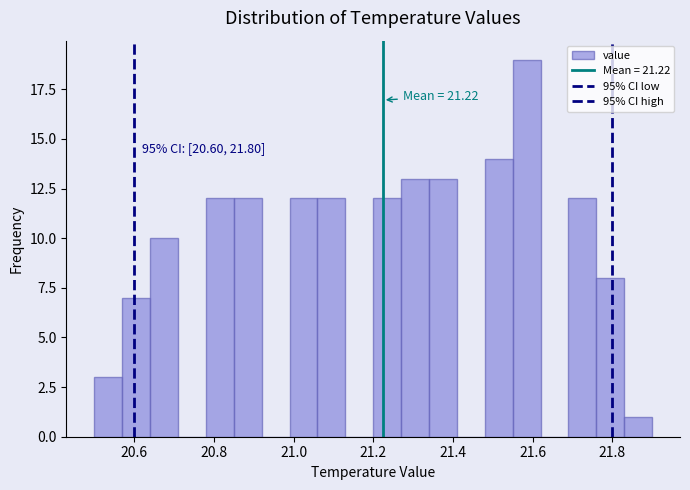

Read against the x-axis, roughly where is the centre of the tallest bar?

21.58